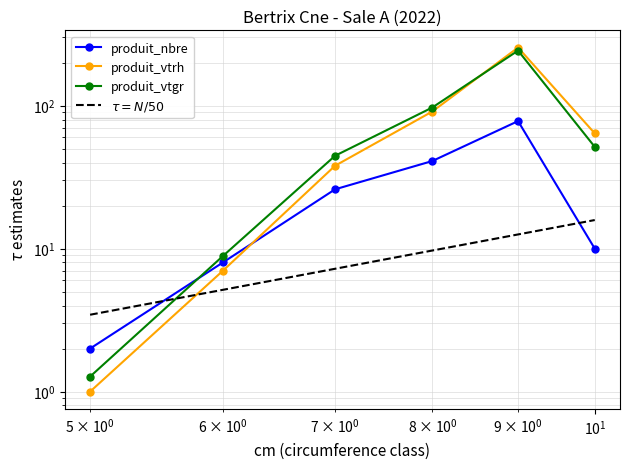

At how many categories does at least one series exceed 73?

2